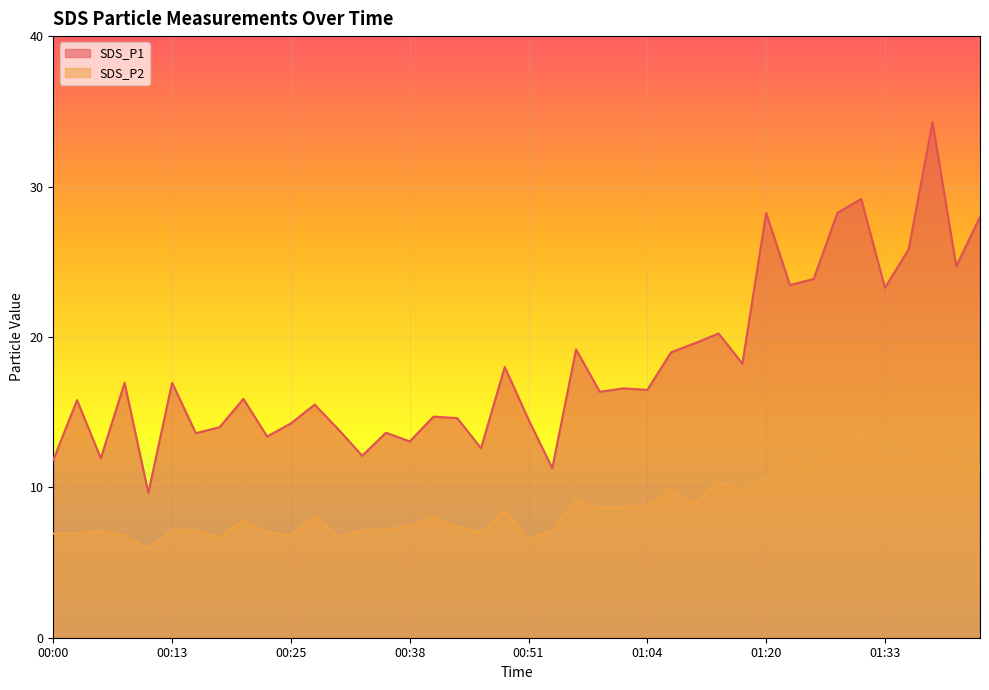

How many interior local valleys does the SDS_P1 series have?

14